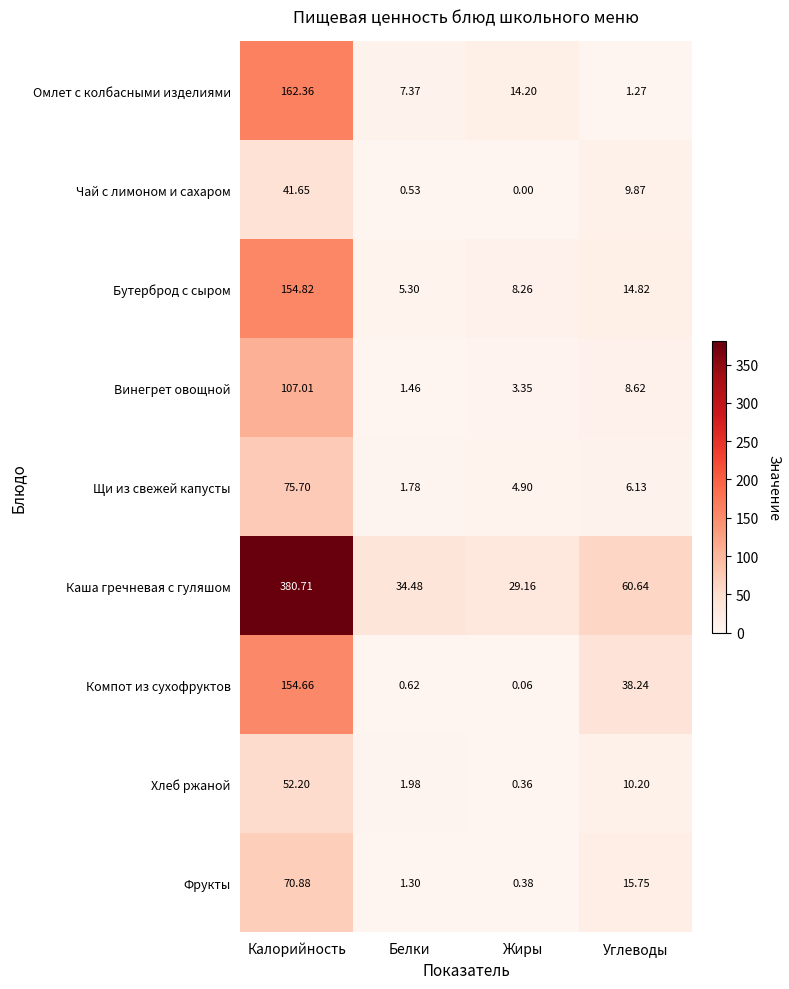

At Жиры, list the series in order from largest to smallest.

Каша гречневая с гуляшом, Омлет с колбасными изделиями, Бутерброд с сыром, Щи из свежей капусты, Винегрет овощной, Фрукты, Хлеб ржаной, Компот из сухофруктов, Чай с лимоном и сахаром